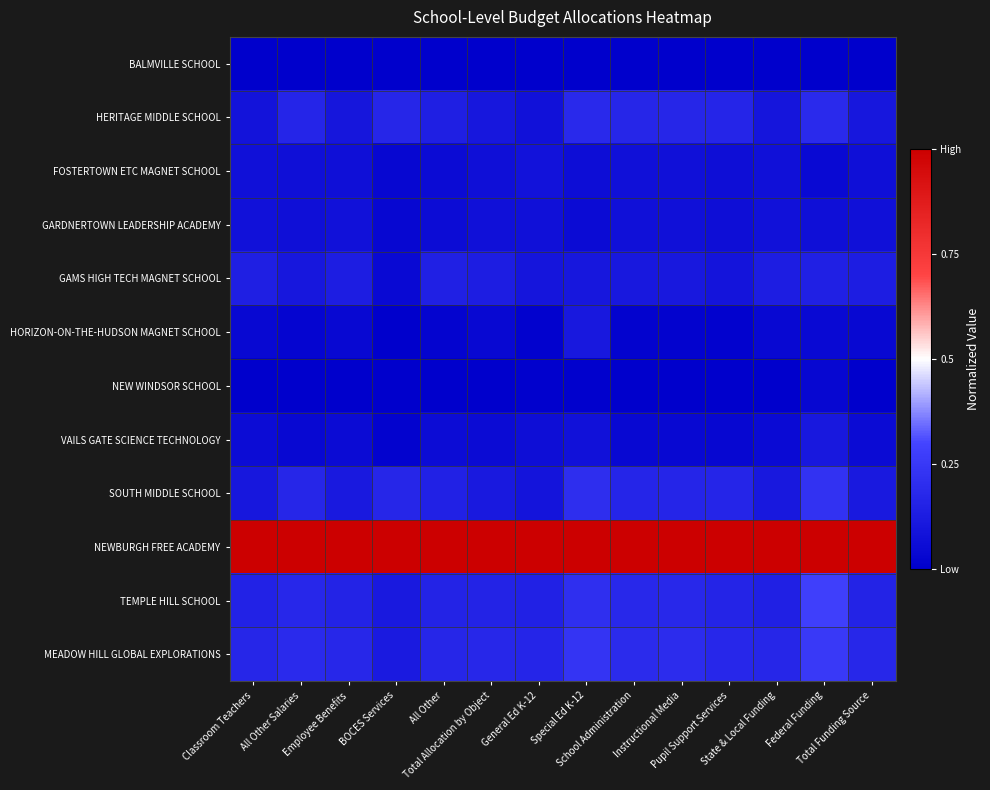

Reading left to right, transcribe all the data shown in this chart.

BALMVILLE SCHOOL: Classroom Teachers=0.0	All Other Salaries=0.0	Employee Benefits=0.0	BOCES Services=0.0	All Other=0.0	Total Allocation by Object=0.0	General Ed K-12=0.0	Special Ed K-12=0.0	School Administration=0.0	Instructional Media=0.0	Pupil Support Services=0.0	State & Local Funding=0.0	Federal Funding=0.0	Total Funding Source=0.0
HERITAGE MIDDLE SCHOOL: Classroom Teachers=0.1	All Other Salaries=0.2	Employee Benefits=0.1	BOCES Services=0.2	All Other=0.1	Total Allocation by Object=0.1	General Ed K-12=0.1	Special Ed K-12=0.2	School Administration=0.2	Instructional Media=0.2	Pupil Support Services=0.2	State & Local Funding=0.1	Federal Funding=0.2	Total Funding Source=0.1
FOSTERTOWN ETC MAGNET SCHOOL: Classroom Teachers=0.1	All Other Salaries=0.1	Employee Benefits=0.1	BOCES Services=0.0	All Other=0.1	Total Allocation by Object=0.1	General Ed K-12=0.1	Special Ed K-12=0.1	School Administration=0.1	Instructional Media=0.1	Pupil Support Services=0.1	State & Local Funding=0.1	Federal Funding=0.0	Total Funding Source=0.1
GARDNERTOWN LEADERSHIP ACADEMY: Classroom Teachers=0.1	All Other Salaries=0.1	Employee Benefits=0.1	BOCES Services=0.0	All Other=0.1	Total Allocation by Object=0.1	General Ed K-12=0.1	Special Ed K-12=0.1	School Administration=0.1	Instructional Media=0.1	Pupil Support Services=0.1	State & Local Funding=0.1	Federal Funding=0.1	Total Funding Source=0.1
GAMS HIGH TECH MAGNET SCHOOL: Classroom Teachers=0.1	All Other Salaries=0.1	Employee Benefits=0.1	BOCES Services=0.0	All Other=0.1	Total Allocation by Object=0.1	General Ed K-12=0.1	Special Ed K-12=0.1	School Administration=0.1	Instructional Media=0.1	Pupil Support Services=0.1	State & Local Funding=0.1	Federal Funding=0.1	Total Funding Source=0.1
HORIZON-ON-THE-HUDSON MAGNET SCHOOL: Classroom Teachers=0.0	All Other Salaries=0.0	Employee Benefits=0.0	BOCES Services=0.0	All Other=0.0	Total Allocation by Object=0.0	General Ed K-12=0.0	Special Ed K-12=0.1	School Administration=0.0	Instructional Media=0.0	Pupil Support Services=0.0	State & Local Funding=0.0	Federal Funding=0.0	Total Funding Source=0.0
NEW WINDSOR SCHOOL: Classroom Teachers=0.0	All Other Salaries=0.0	Employee Benefits=0.0	BOCES Services=0.0	All Other=0.0	Total Allocation by Object=0.0	General Ed K-12=0.0	Special Ed K-12=0.0	School Administration=0.0	Instructional Media=0.0	Pupil Support Services=0.0	State & Local Funding=0.0	Federal Funding=0.0	Total Funding Source=0.0
VAILS GATE SCIENCE TECHNOLOGY: Classroom Teachers=0.1	All Other Salaries=0.0	Employee Benefits=0.1	BOCES Services=0.0	All Other=0.1	Total Allocation by Object=0.1	General Ed K-12=0.1	Special Ed K-12=0.1	School Administration=0.0	Instructional Media=0.0	Pupil Support Services=0.0	State & Local Funding=0.1	Federal Funding=0.1	Total Funding Source=0.1
SOUTH MIDDLE SCHOOL: Classroom Teachers=0.1	All Other Salaries=0.2	Employee Benefits=0.1	BOCES Services=0.2	All Other=0.2	Total Allocation by Object=0.1	General Ed K-12=0.1	Special Ed K-12=0.2	School Administration=0.2	Instructional Media=0.2	Pupil Support Services=0.2	State & Local Funding=0.1	Federal Funding=0.2	Total Funding Source=0.1
NEWBURGH FREE ACADEMY: Classroom Teachers=1.0	All Other Salaries=1.0	Employee Benefits=1.0	BOCES Services=1.0	All Other=1.0	Total Allocation by Object=1.0	General Ed K-12=1.0	Special Ed K-12=1.0	School Administration=1.0	Instructional Media=1.0	Pupil Support Services=1.0	State & Local Funding=1.0	Federal Funding=1.0	Total Funding Source=1.0
TEMPLE HILL SCHOOL: Classroom Teachers=0.2	All Other Salaries=0.2	Employee Benefits=0.2	BOCES Services=0.1	All Other=0.2	Total Allocation by Object=0.2	General Ed K-12=0.2	Special Ed K-12=0.2	School Administration=0.2	Instructional Media=0.2	Pupil Support Services=0.2	State & Local Funding=0.1	Federal Funding=0.3	Total Funding Source=0.2
MEADOW HILL GLOBAL EXPLORATIONS: Classroom Teachers=0.2	All Other Salaries=0.2	Employee Benefits=0.2	BOCES Services=0.1	All Other=0.2	Total Allocation by Object=0.2	General Ed K-12=0.2	Special Ed K-12=0.2	School Administration=0.2	Instructional Media=0.2	Pupil Support Services=0.2	State & Local Funding=0.2	Federal Funding=0.3	Total Funding Source=0.2